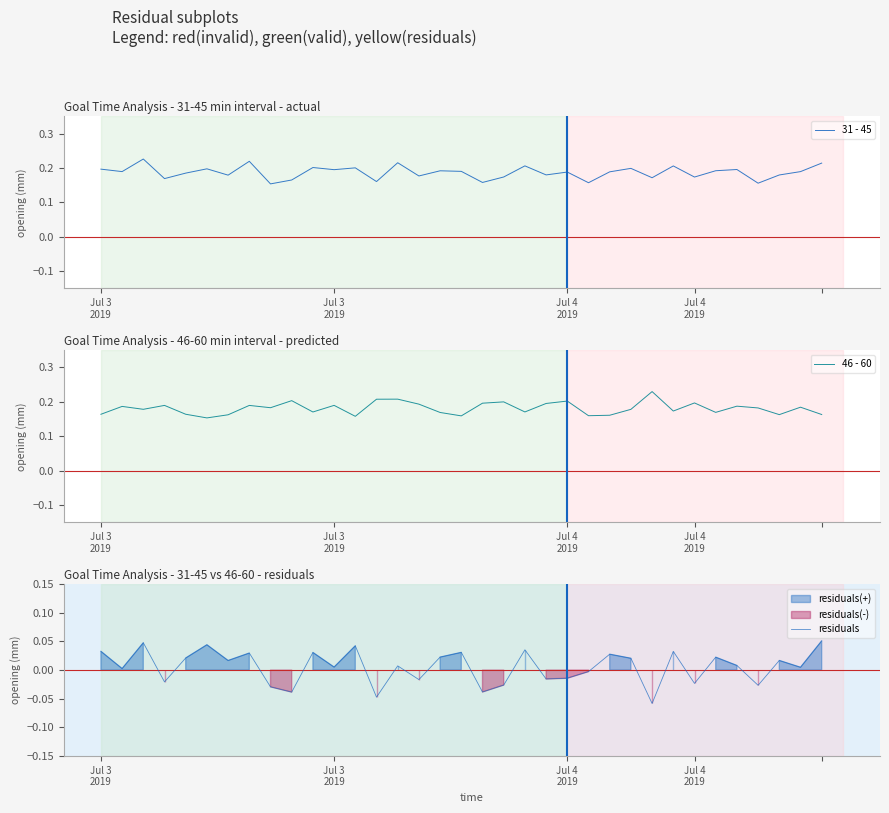

What is the value of the 46 - 60 point at the 9th from the left?

0.2